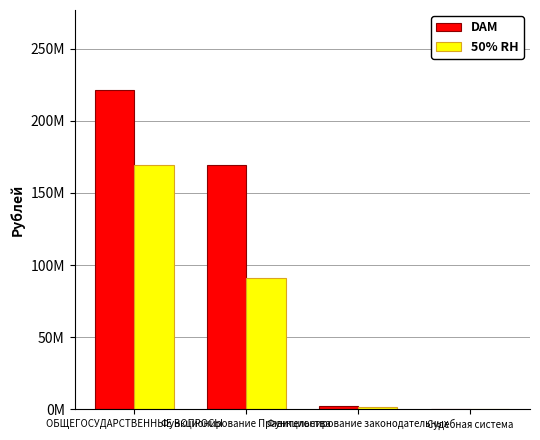

Which series has the largest range (max minus min)?

DAM